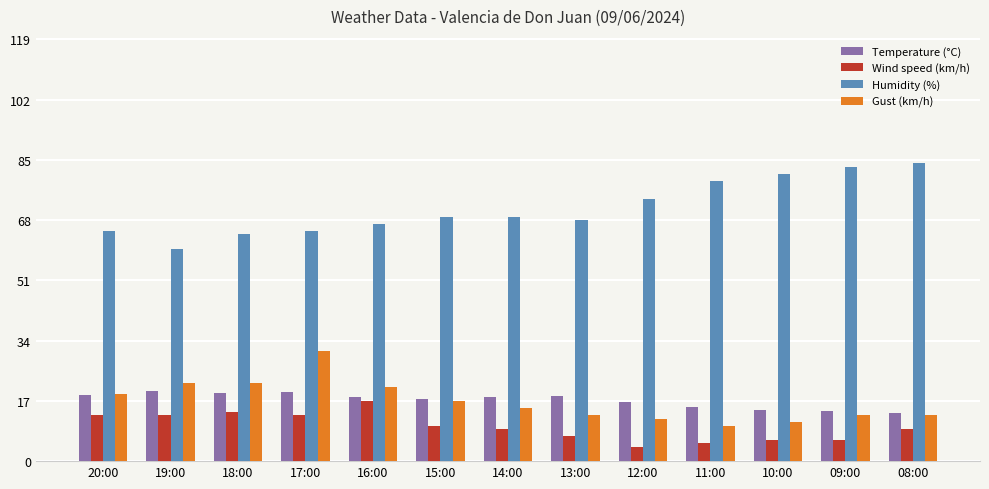

What is the spread (max minus min) of values at 11:00?

74.0